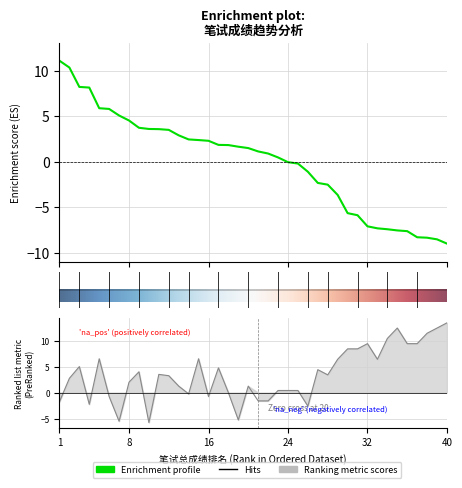

The value of 公共成绩 at 19 is 31.5. True or false?

False